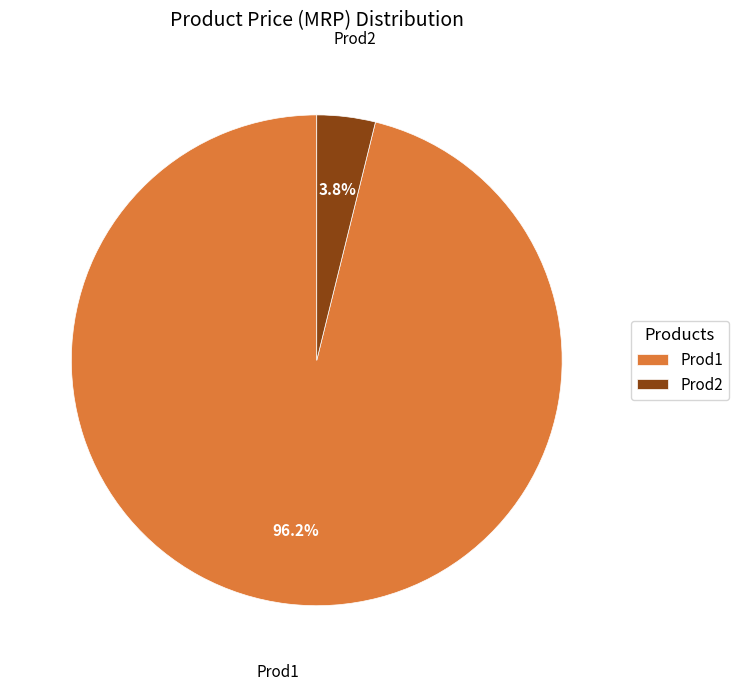

Combined, do Prod2 and Prod1 account for over 50%?

Yes